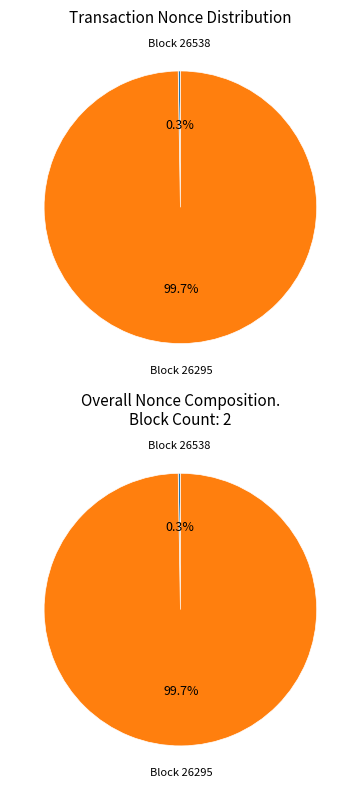

True or false: 26538 accounts for 1% of the total.

False